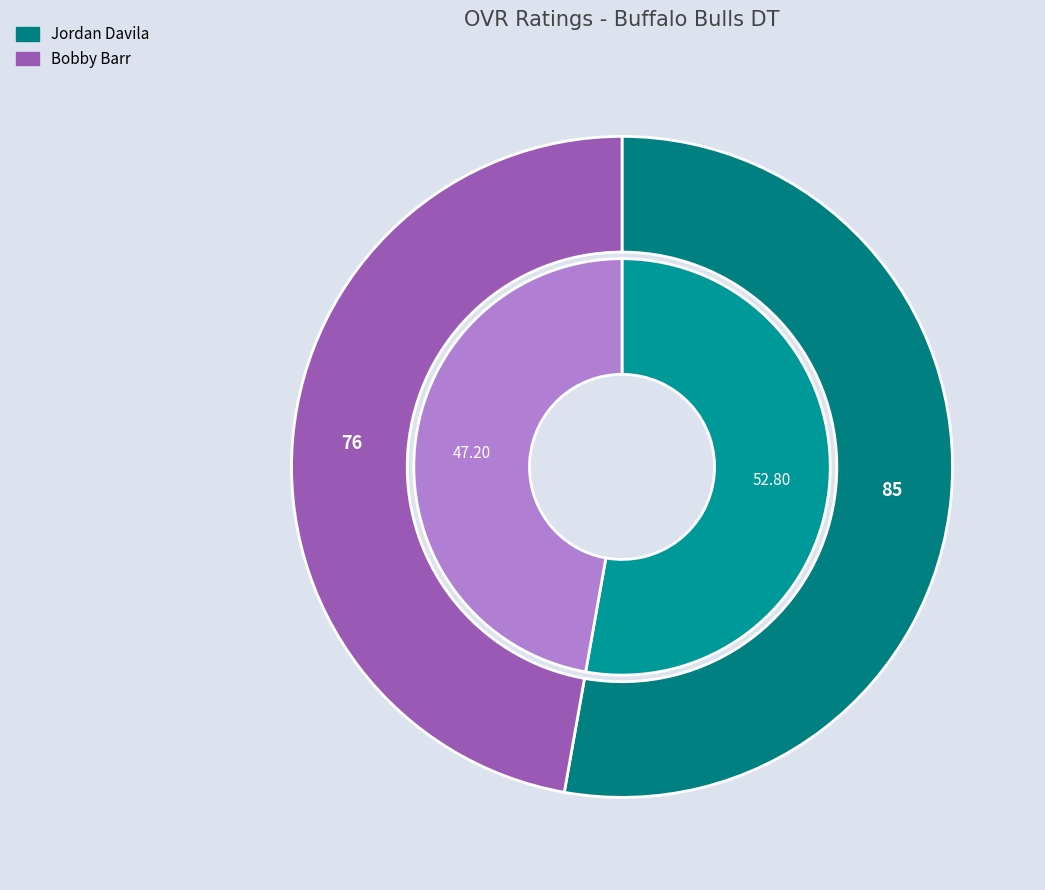

What is the largest slice in the pie chart?

Jordan Davila